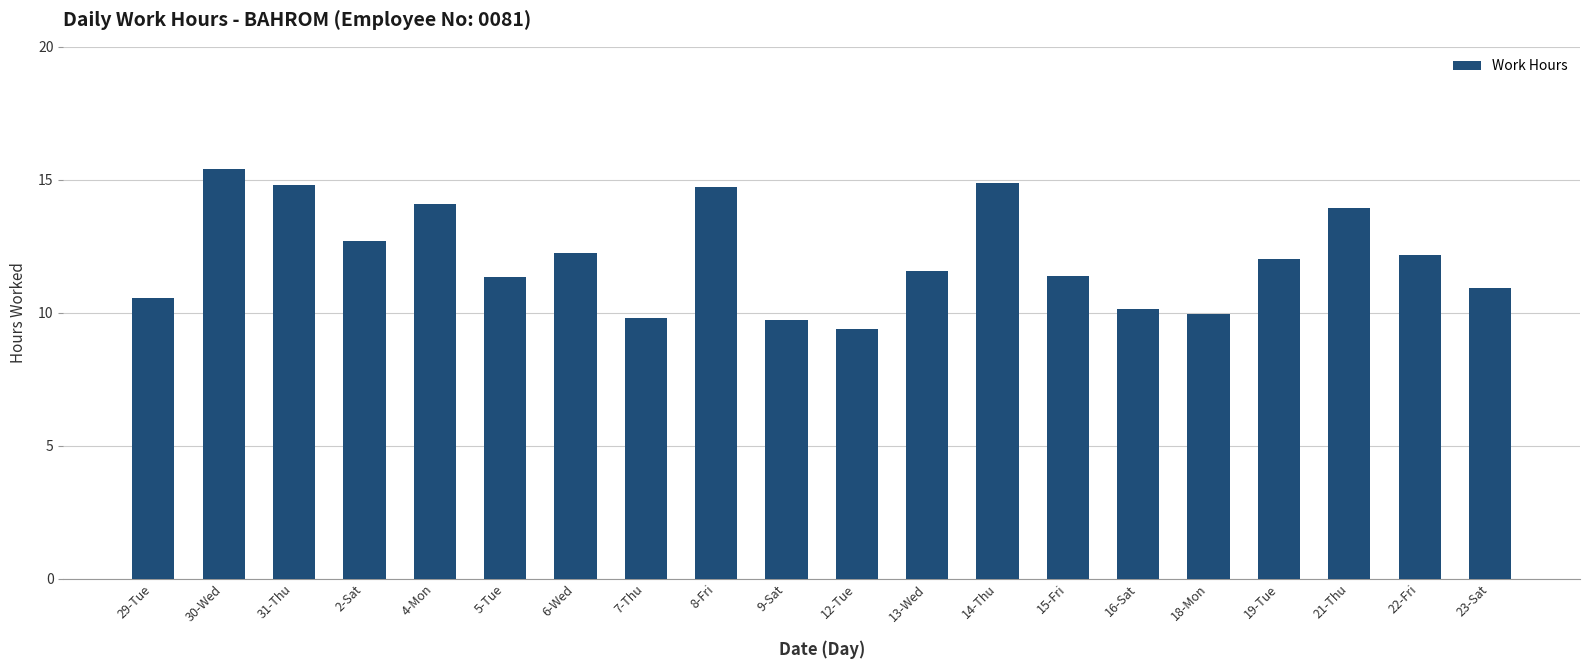

What is the value of the 10th bar from the left?

9.7